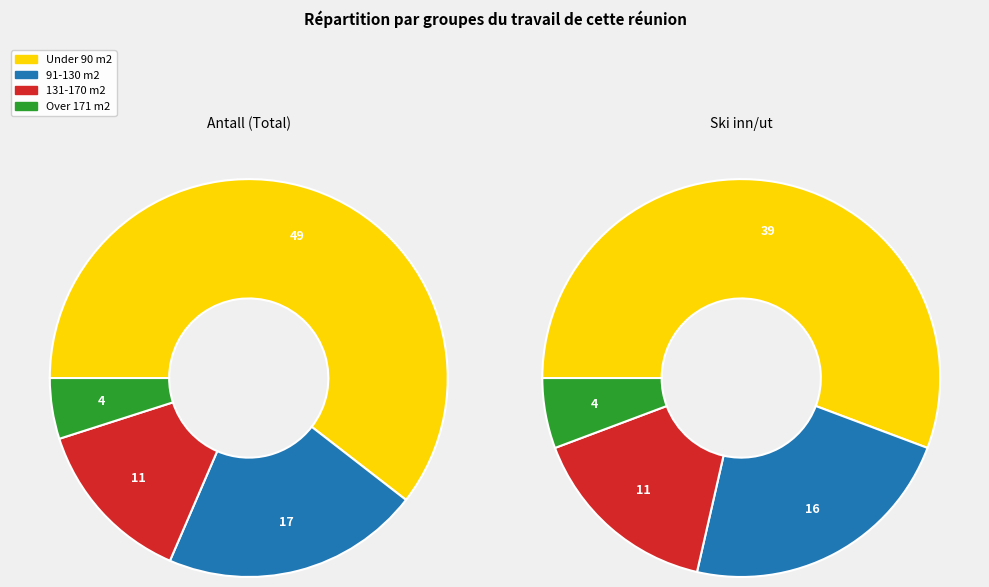

What percentage do 131-170 m2 and Under 90 m2 together represent?

74.1%